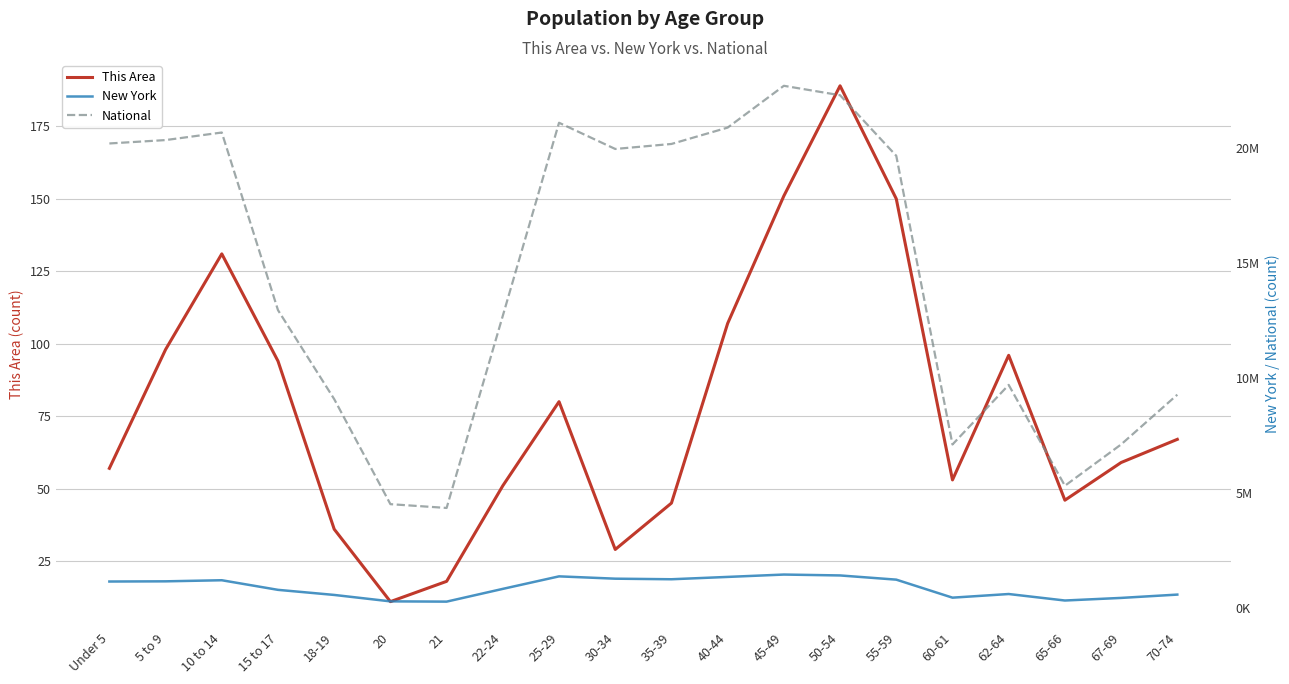

Which has a higher value, 20 or 67-69?

67-69